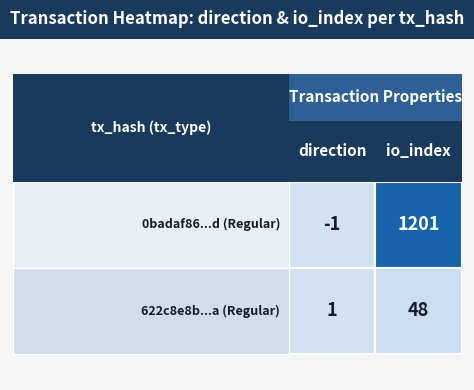

List the series in order of their overall mean, highest first.

0badaf86aa21941f4efc2e75e52e58875deb03d..., 622c8e8b489ee9f9a176d2b0a25a22ba834db0a...